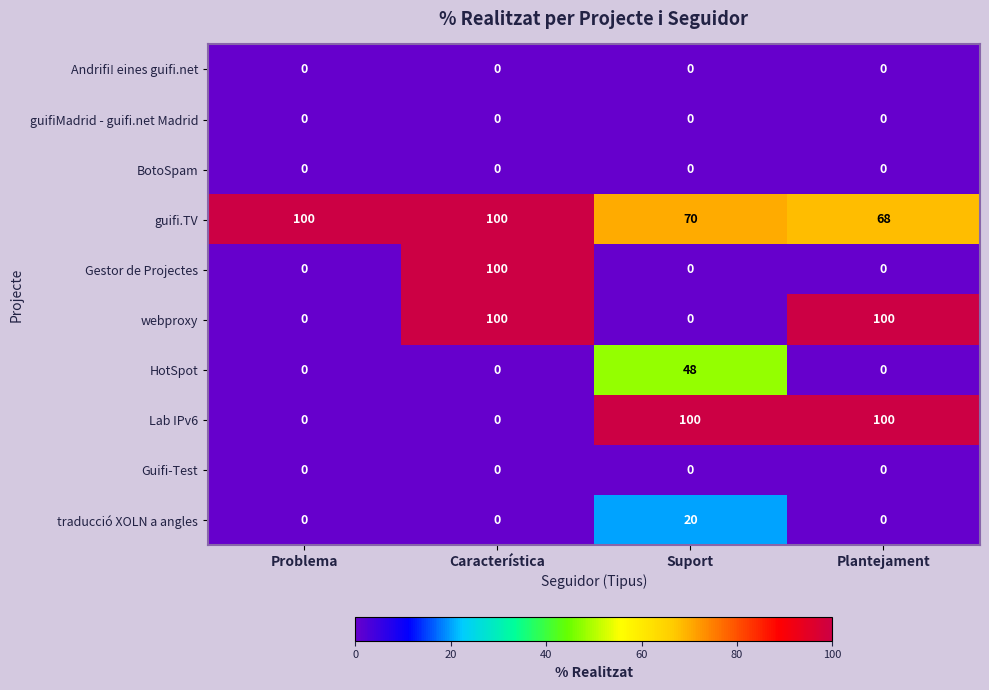

What is the difference between the maximum and second lowest values in the Lab IPv6 series?

100